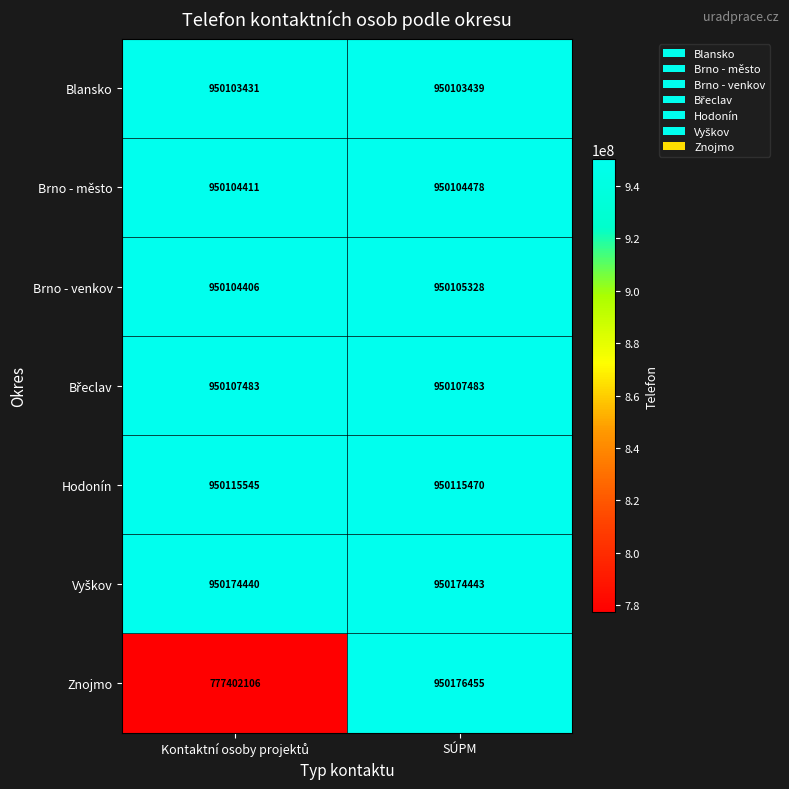

True or false: Brno - venkov has a value of 950105328 at SÚPM.

True